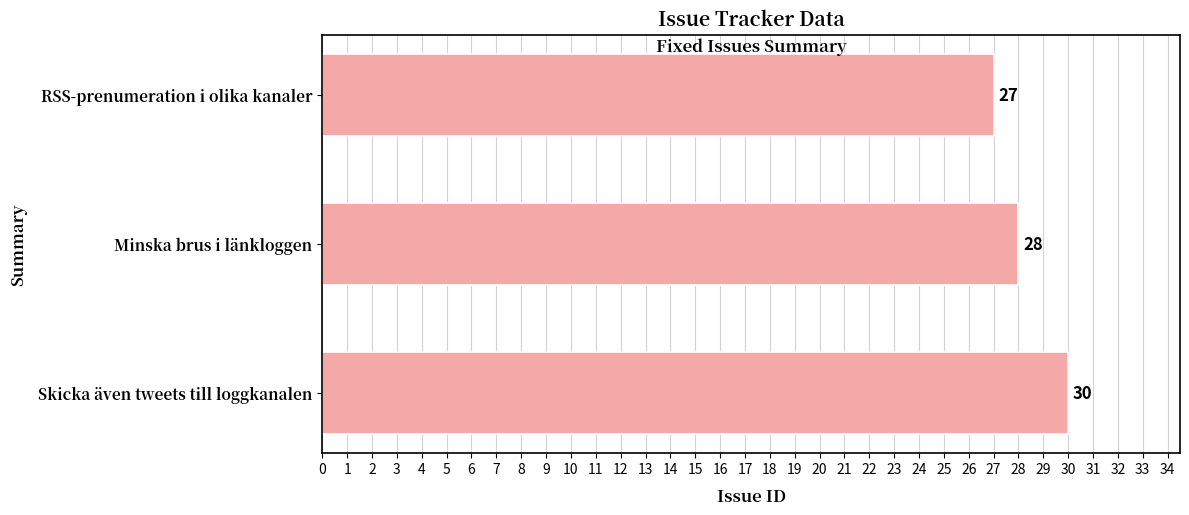

Reading top to bottom, extract all data points from this chart.

27	28	30